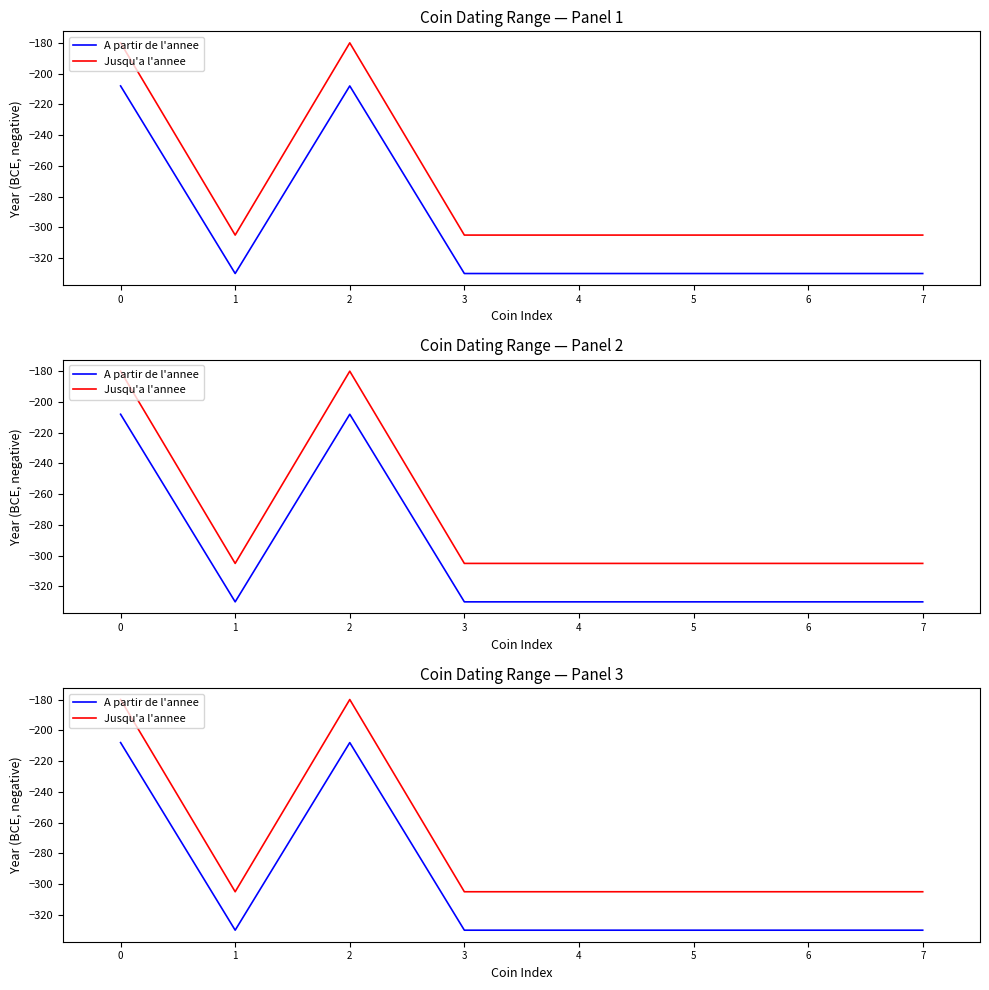

What is the value of the A partir de l'annee point at the 8th from the left?

-330